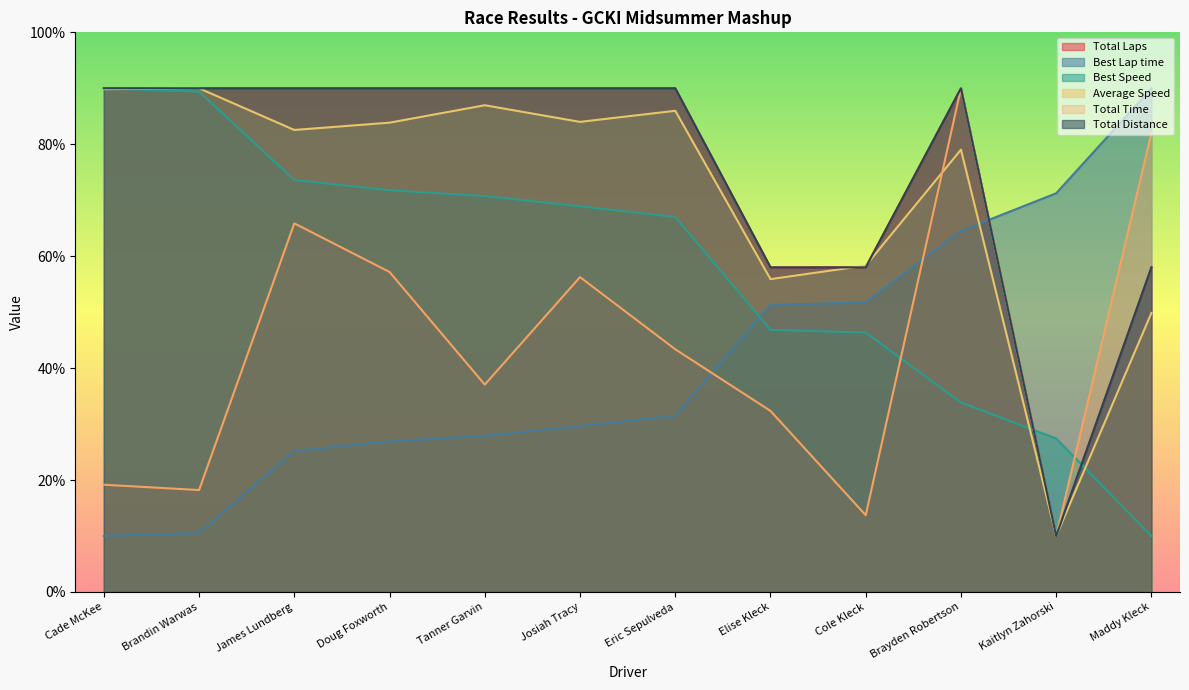

The value of Best Speed at Brandin Warwas is 89.4. True or false?

True